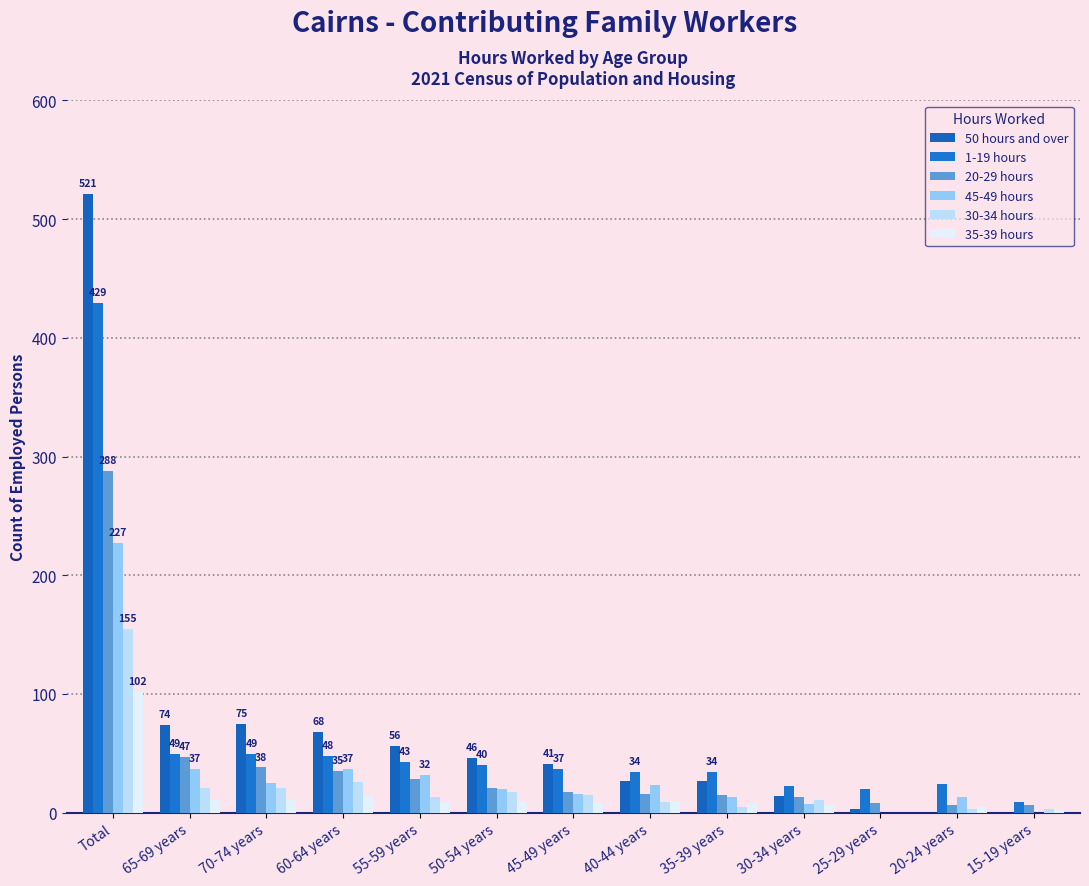

Is the value of 50 hours and over at 65-69 years greater than the value of 20-29 hours at 65-69 years?

Yes